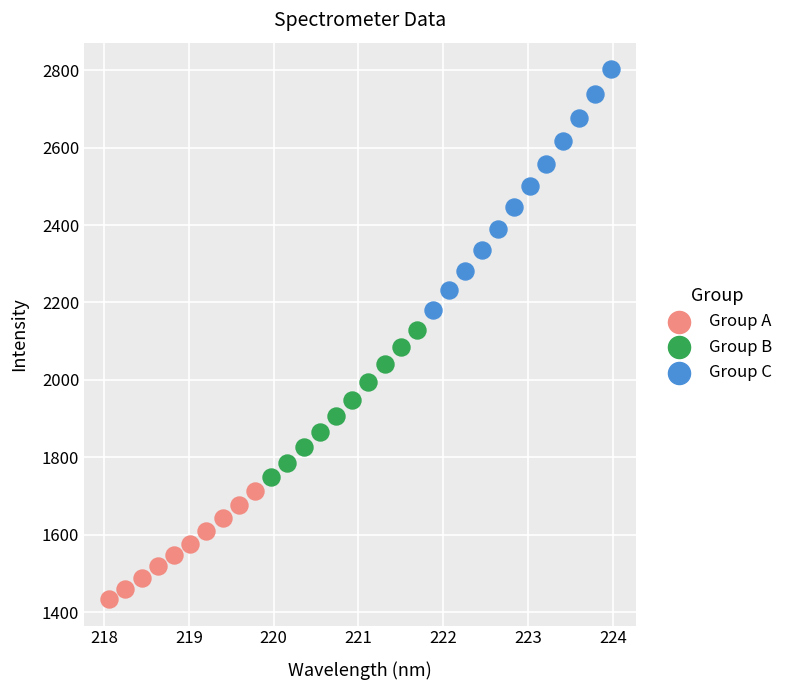

Which series has the widest spread of Y values?

Group C